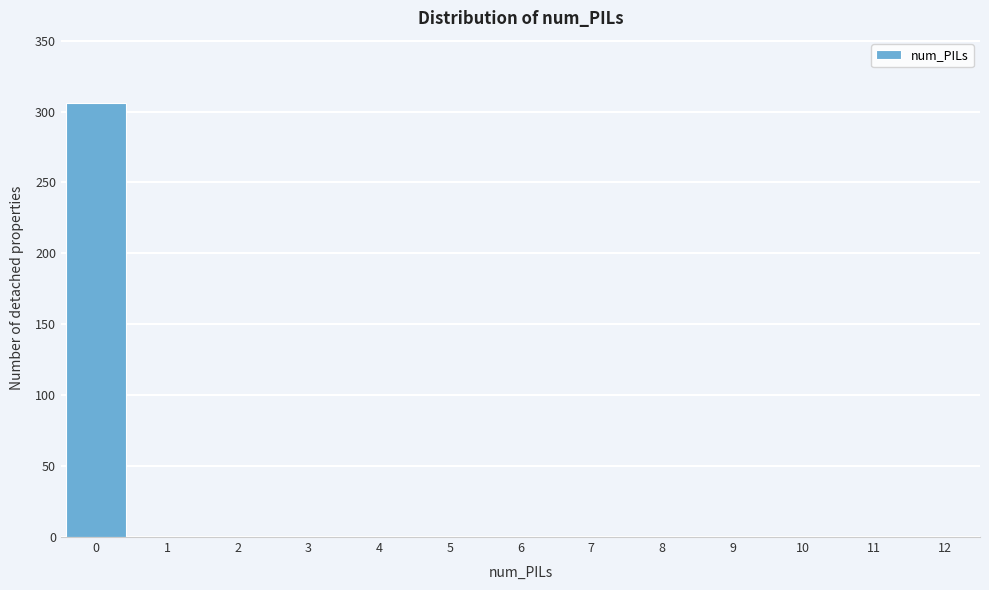

Reading left to right, list all the values displayed in this chart.

0=306	1=0	2=0	3=0	4=0	5=0	6=0	7=0	8=0	9=0	10=0	11=0	12=0